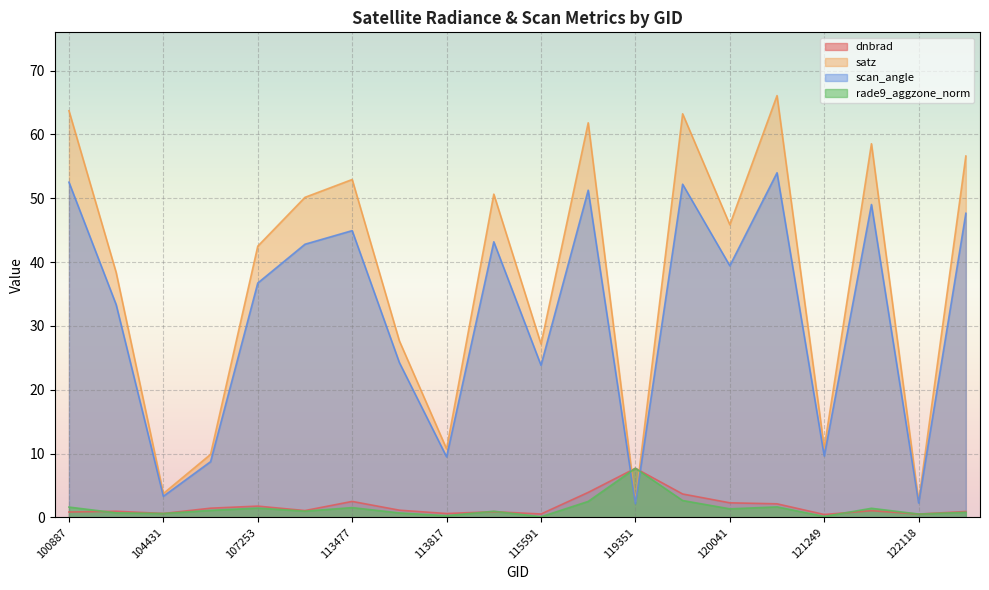

What is the difference between the highest and lowest values at 104315?

37.7